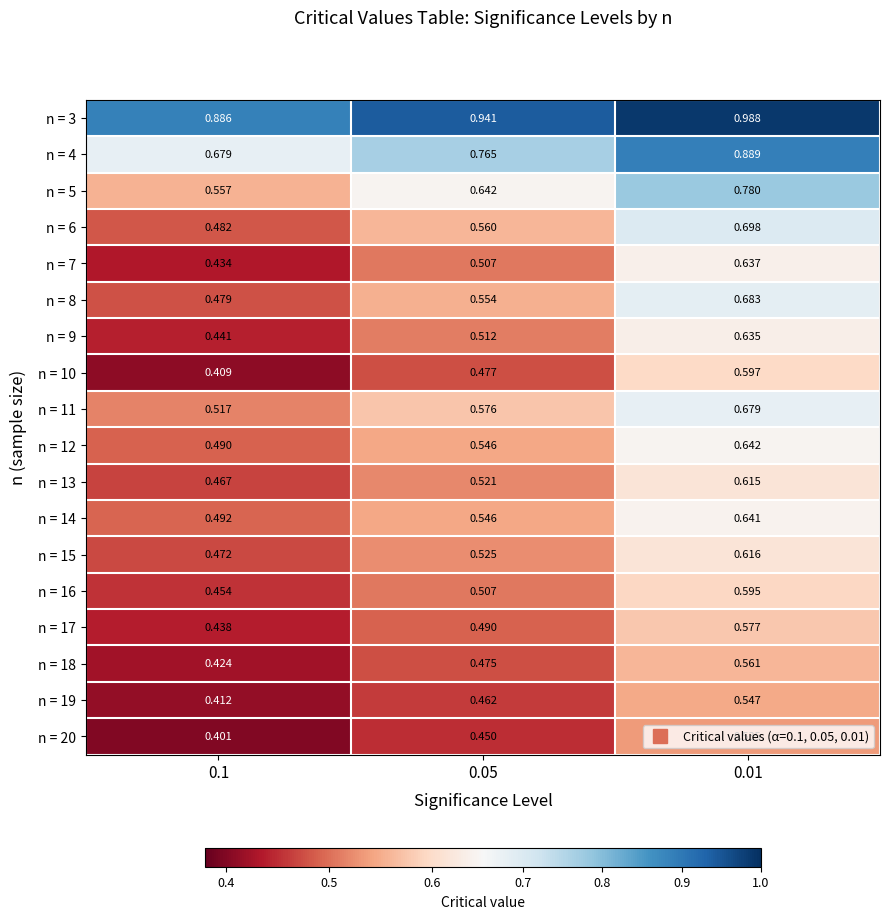

How many series are shown in this chart?

18